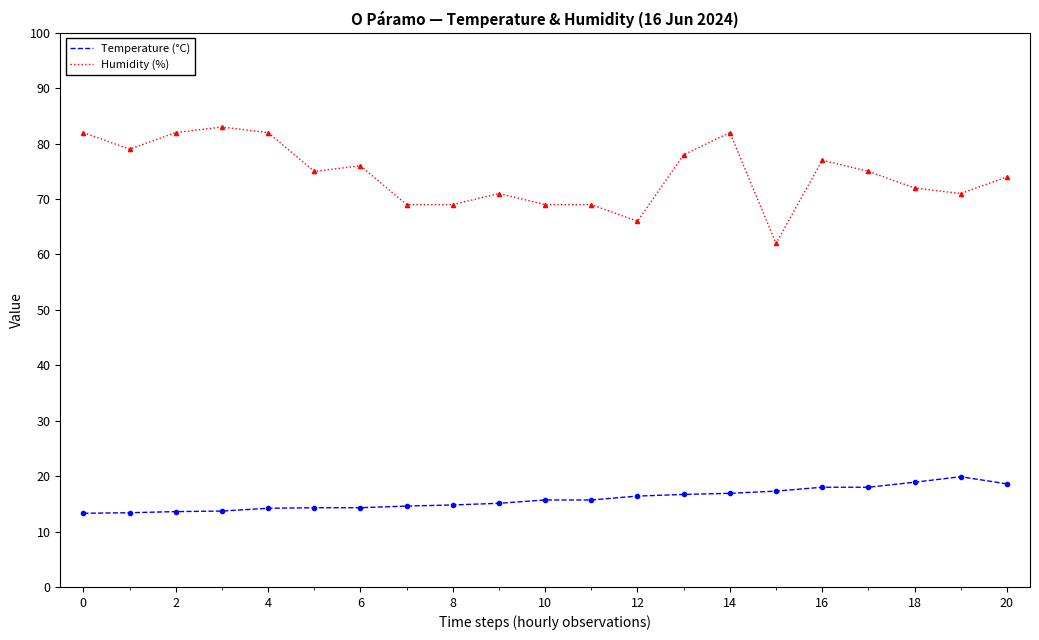

True or false: Temperature (°C) and Humidity (%) cross at least once.

False